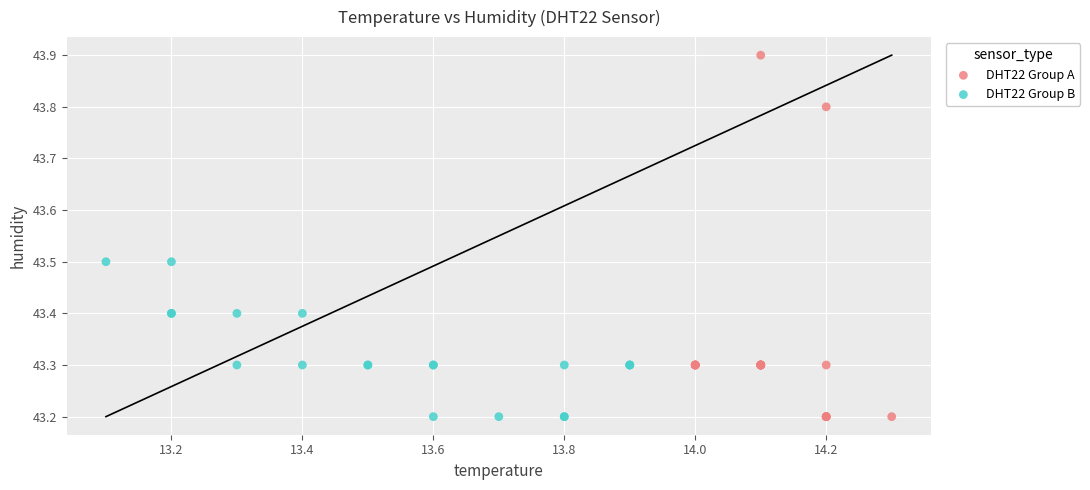

Which series reaches the maximum Y coordinate?

DHT22 Group A